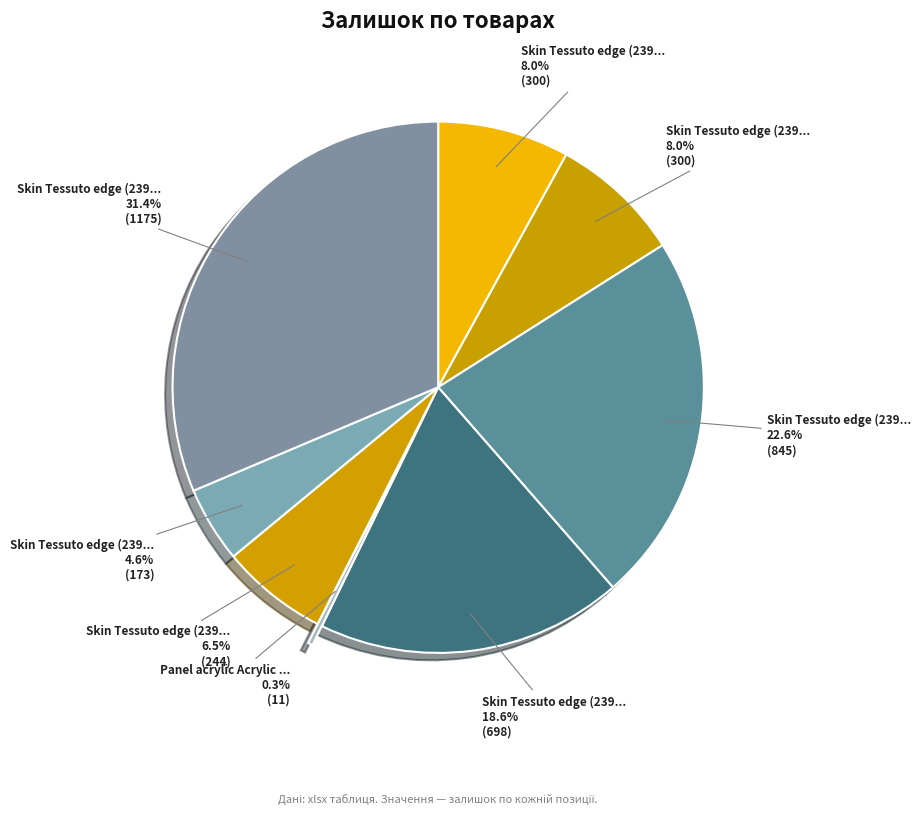

How many segments does this pie chart have?

8